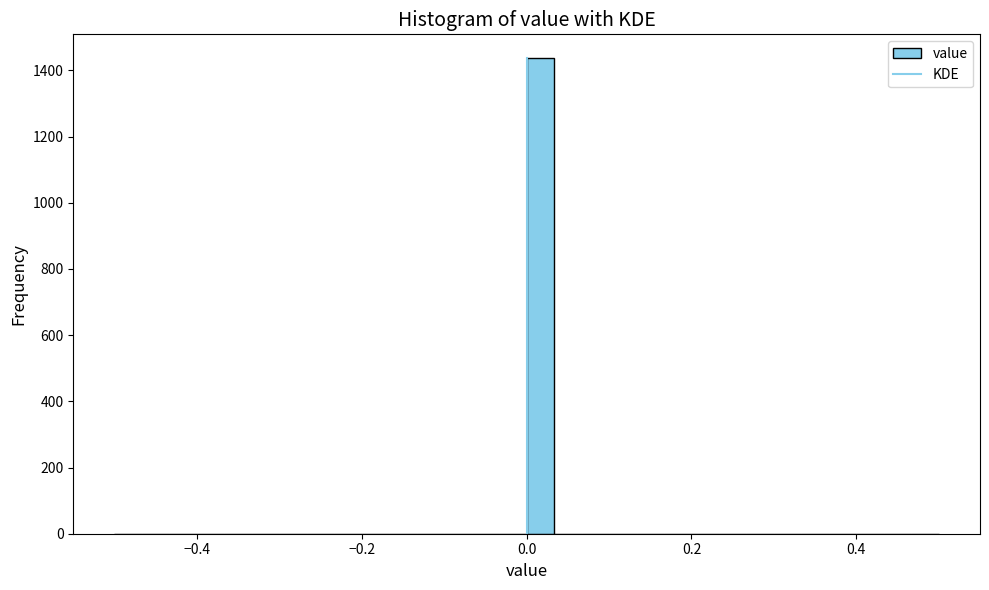

Around what value on the x-axis is the tallest bar? Give the approximate position of its centre, as read against the axis.

0.02